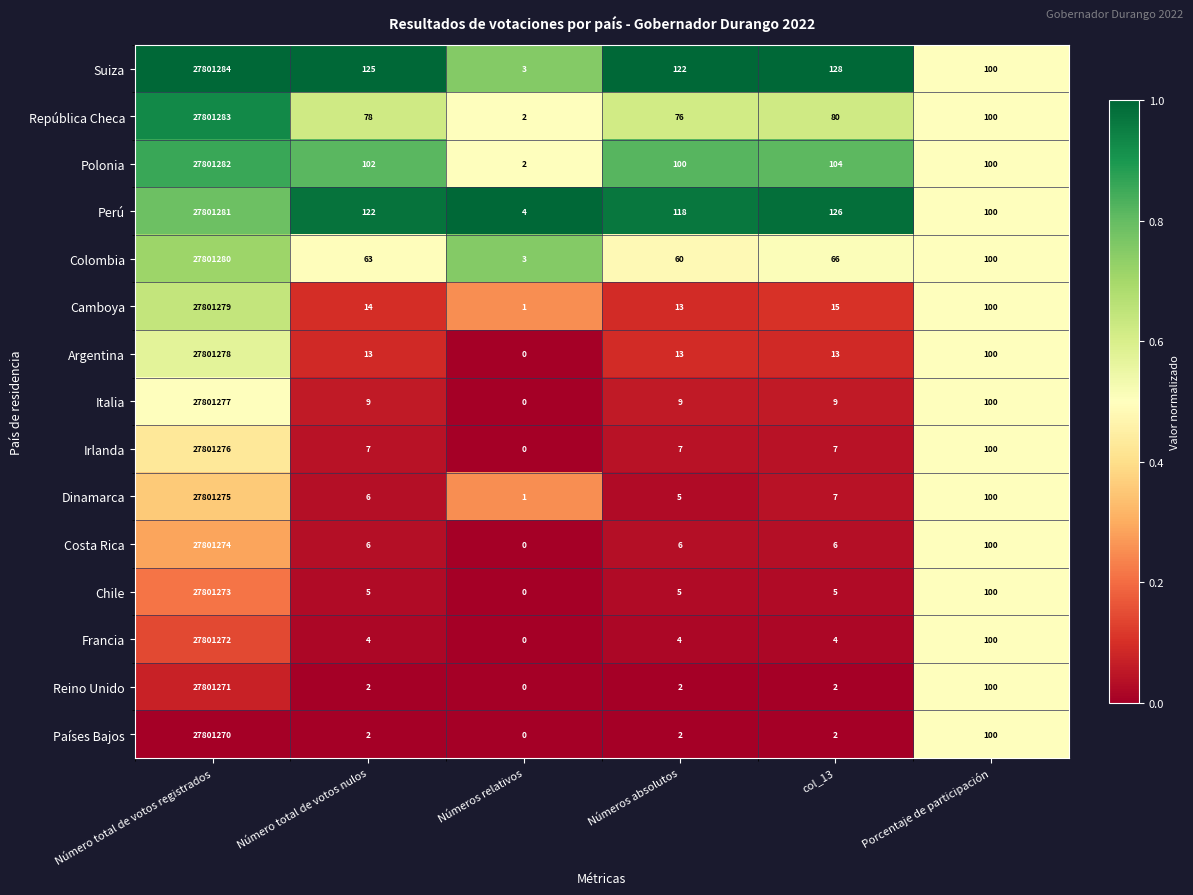

What is the difference between the maximum and minimum values in the Colombia series?

27801277